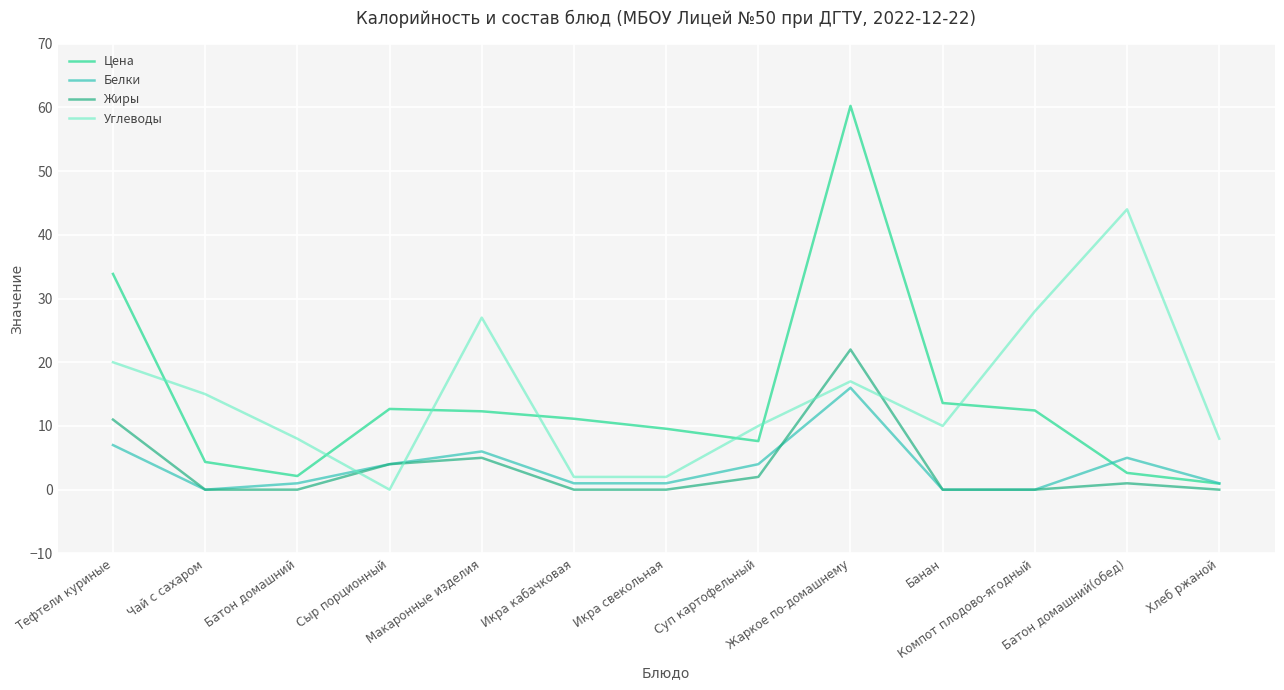

How many lines are shown in the chart?

4